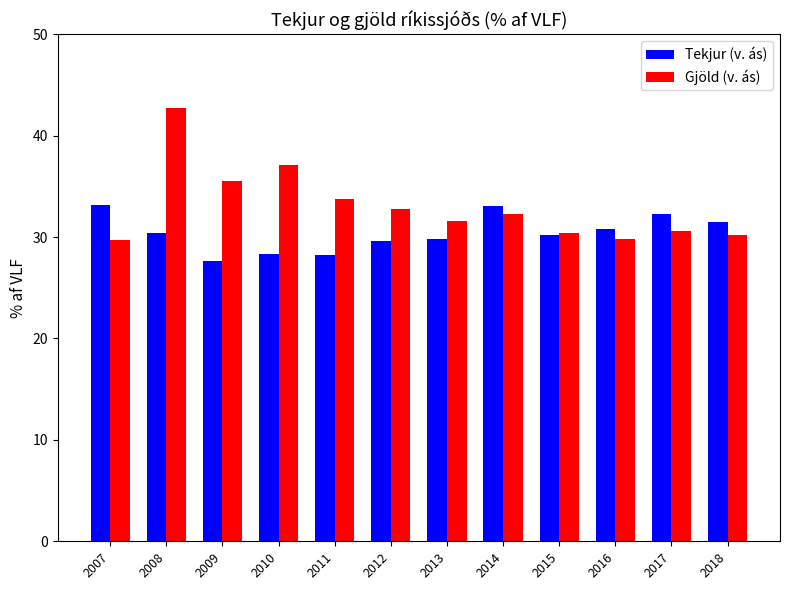

Is the value of Gjöld (v. ás) at 2018 greater than the value of Tekjur (v. ás) at 2018?

No